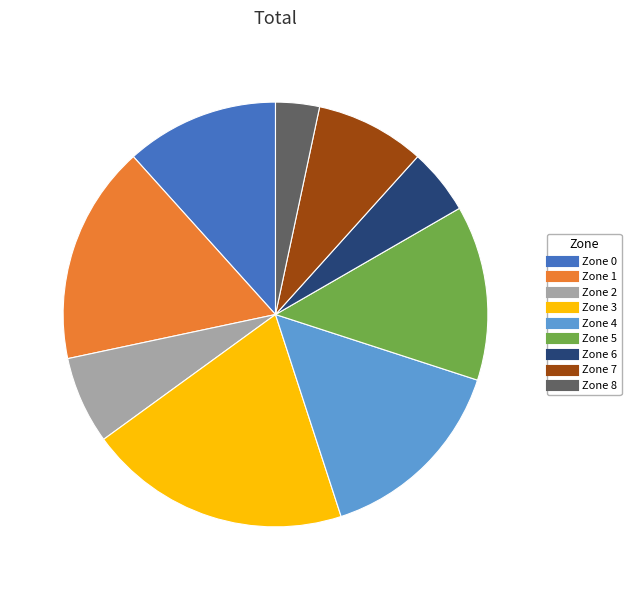

Is the sum of Zone 3 and Zone 6 greater than half?

No